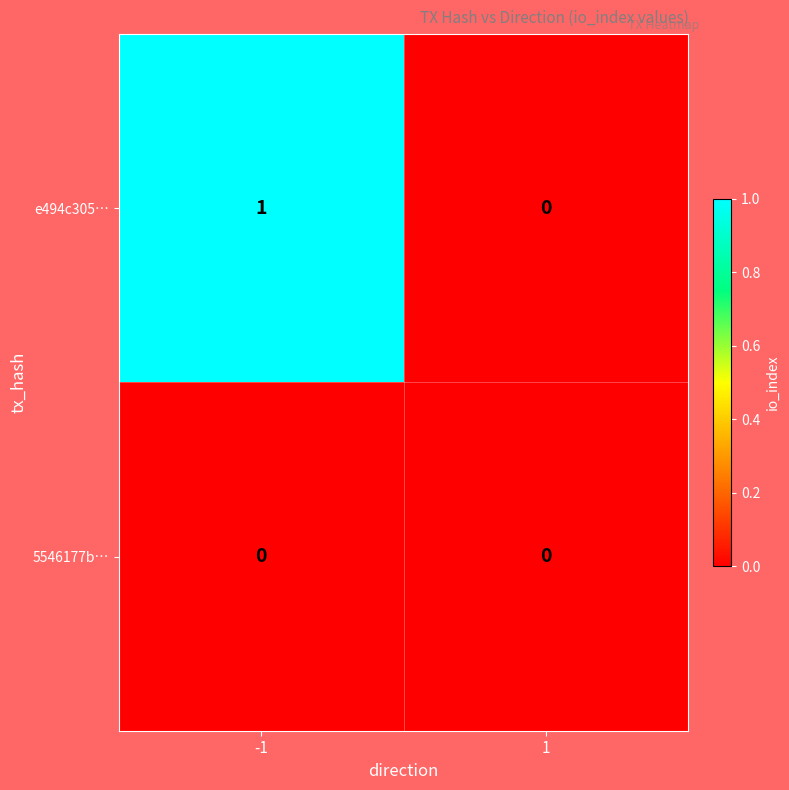

Which series has the largest total across all categories?

e494c305…